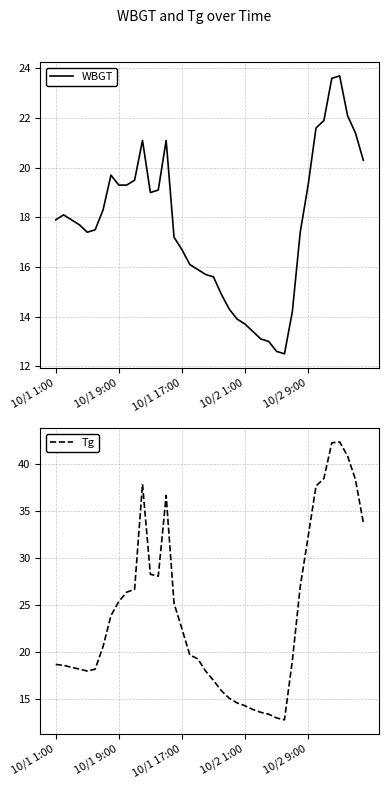

Does the chart have visible grid lines?

Yes